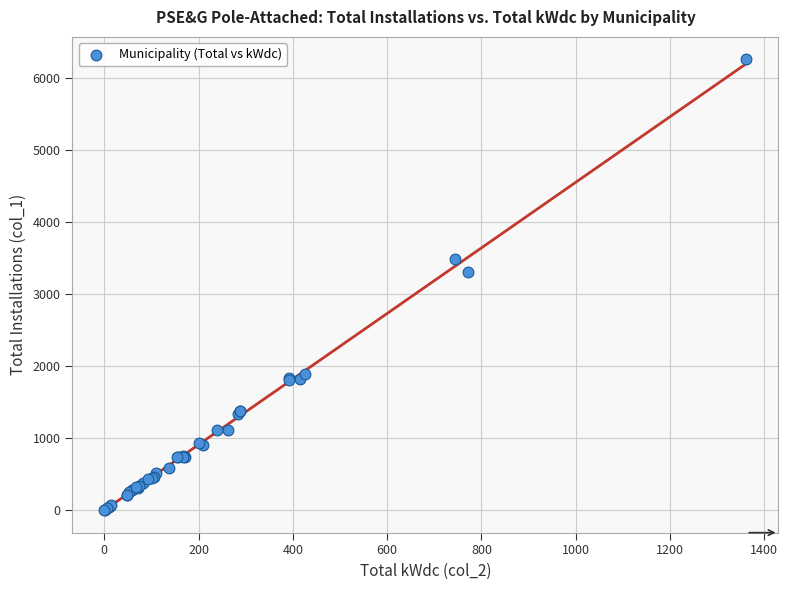

What Y value in the scatter plot is closest to 3133?

3316